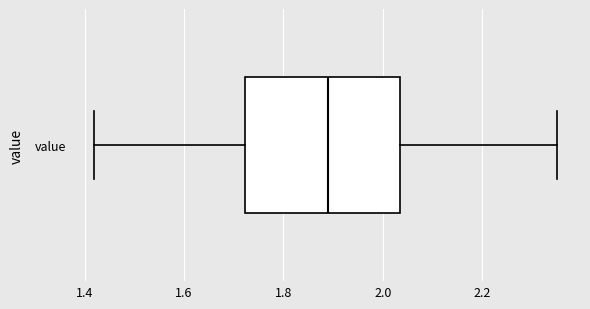

Read this box plot against the x-axis: the position of the median line, the range covered by the box, and the ends of both whiskers. The values are not printed on the chart, so give them approximately, as read against the axis.

median 1.90, box 1.72 to 2.04, whiskers 1.42 to 2.36